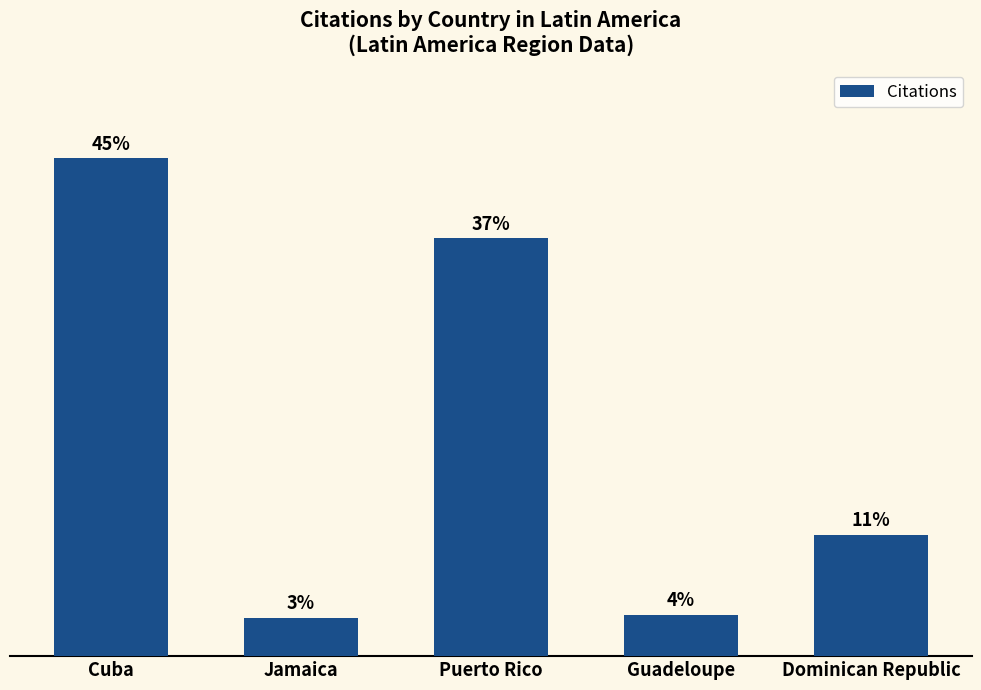

List the labels in order of value, smallest first.

Jamaica, Guadeloupe, Dominican Republic, Puerto Rico, Cuba